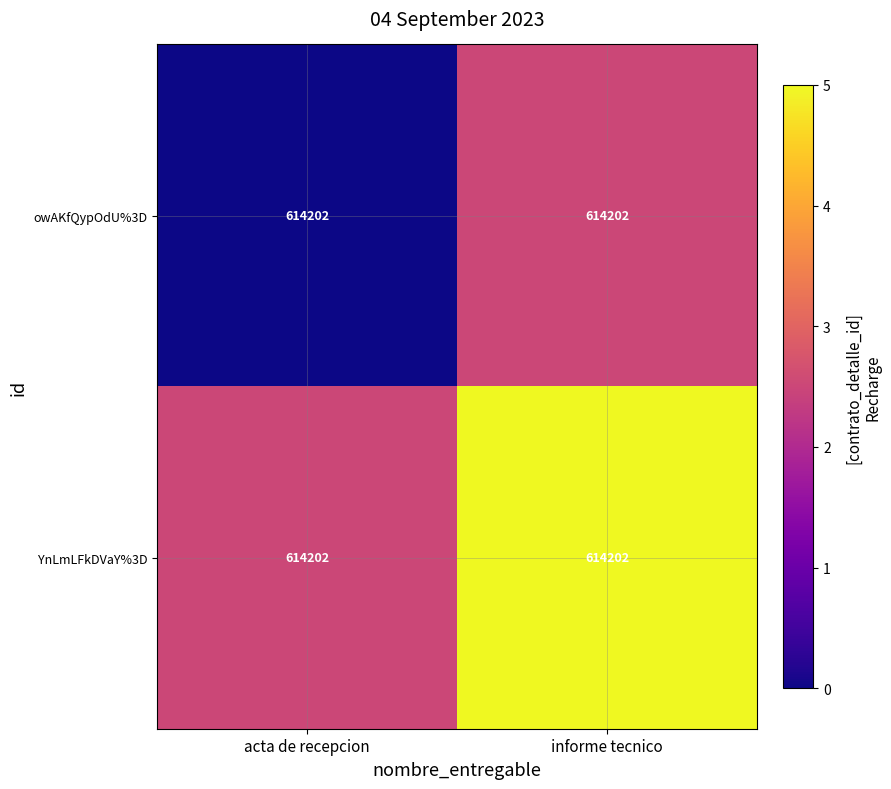

Rank the series by their average value, from highest to lowest.

YnLmLFkDVaY%3D, owAKfQypOdU%3D